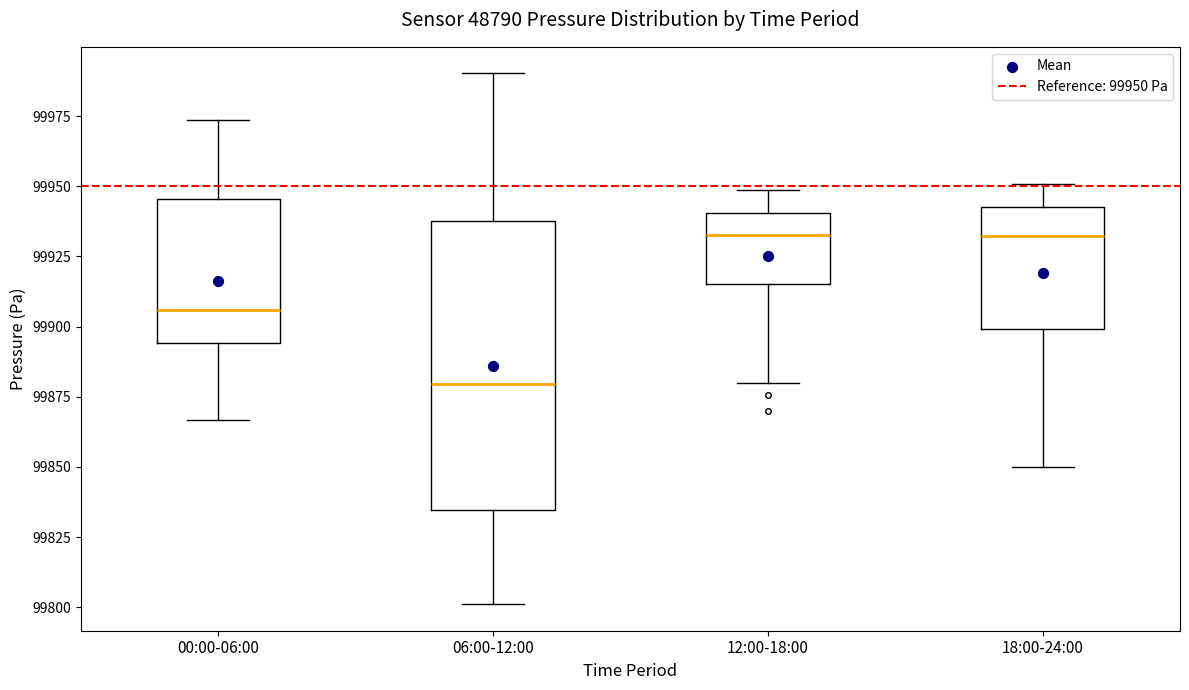

Reading left to right, transcribe this box plot: for each box, give where its median line is, the range the box spans, and where its two whiskers end, as read against the y-axis. The values are not printed on the chart, so give them approximately, as read against the axis.

00:00-06:00: median 99905, box 99895 to 99945, whiskers 99865 to 99975
06:00-12:00: median 99880, box 99835 to 99940, whiskers 99800 to 99990
12:00-18:00: median 99935, box 99915 to 99940, whiskers 99880 to 99950
18:00-24:00: median 99930, box 99900 to 99945, whiskers 99850 to 99950